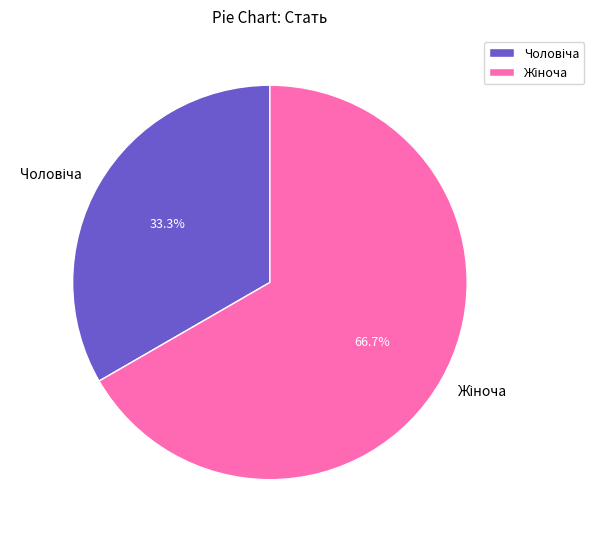

How many slices are in this pie chart?

2